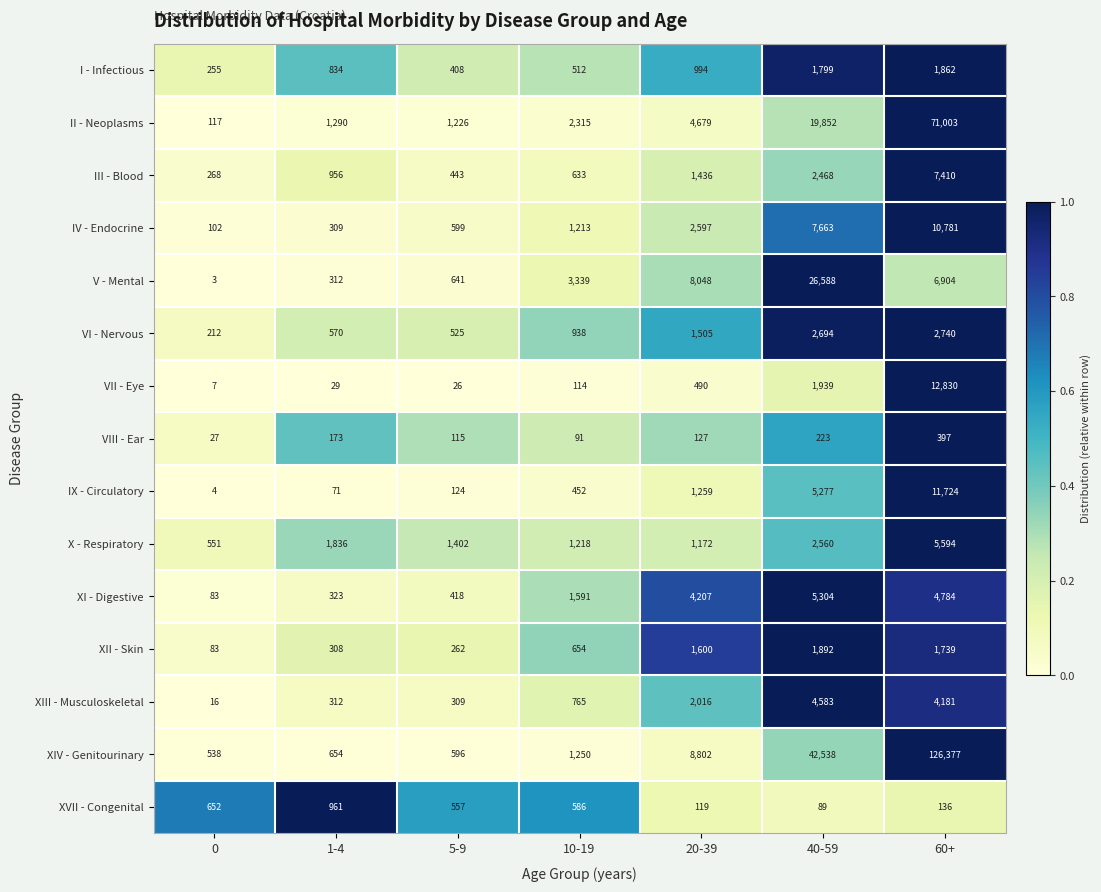

What is the total value across all series at 10-19?

15671